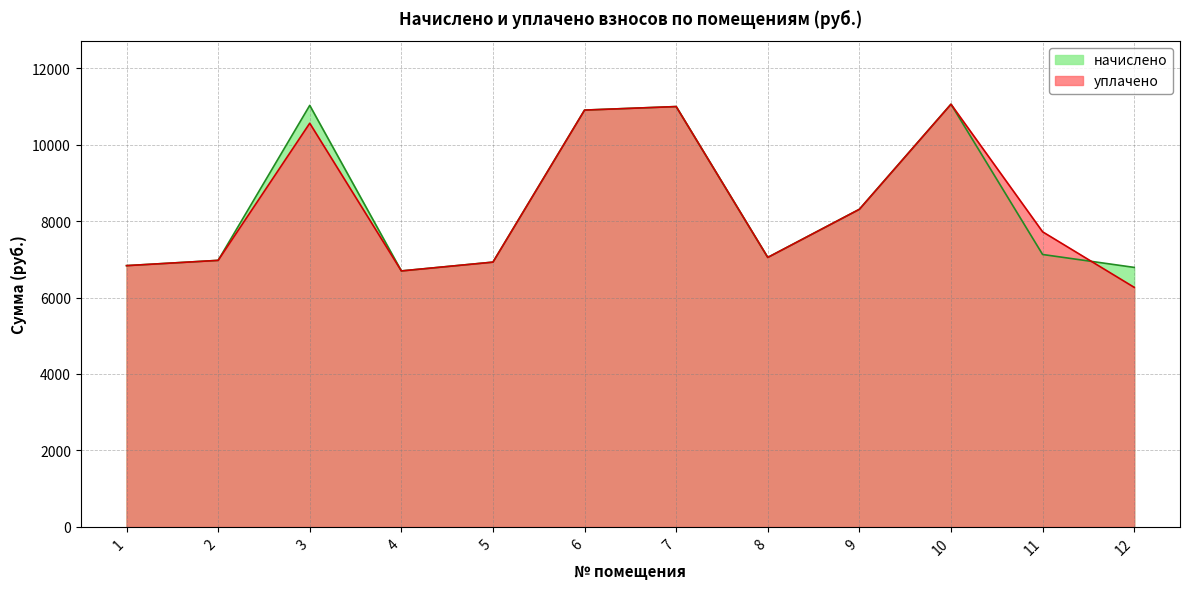

Reading left to right, what are all the values shown in this chart?

начислено: 6835.3	6973.4	11028.5	6697.0	6927.4	10905.6	10997.8	7050.2	8309.8	11059.2	7127.0	6789.1
уплачено: 6835.3	6973.4	10561.7	6697.0	6927.4	10905.6	10997.8	7050.2	8309.8	11059.2	7721.0	6267.6